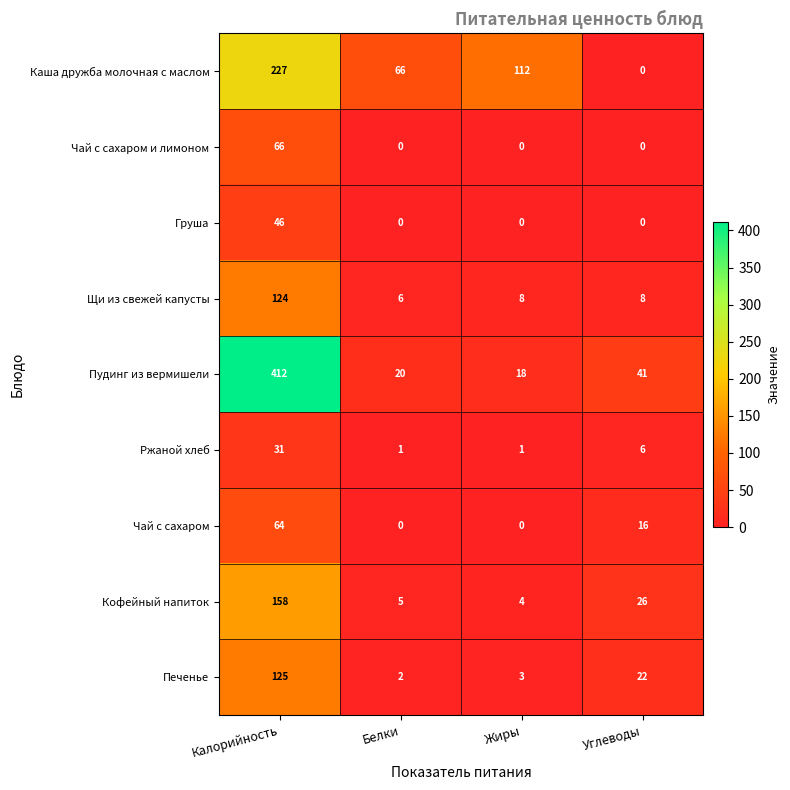

Which series has the largest total across all categories?

Пудинг из вермишели